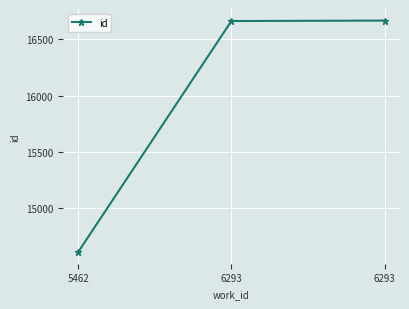

Rank the categories by value from highest to lowest.

6293, 6293, 5462